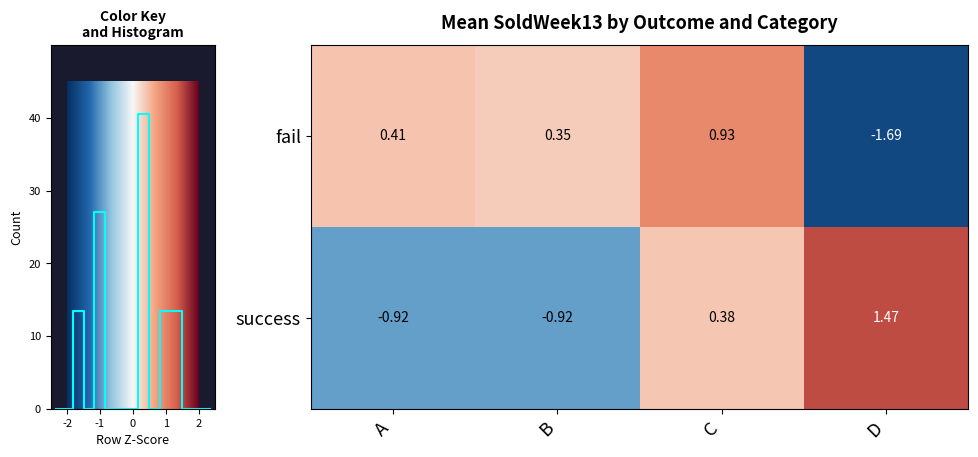

Where is fail nearest to the value 0?

B